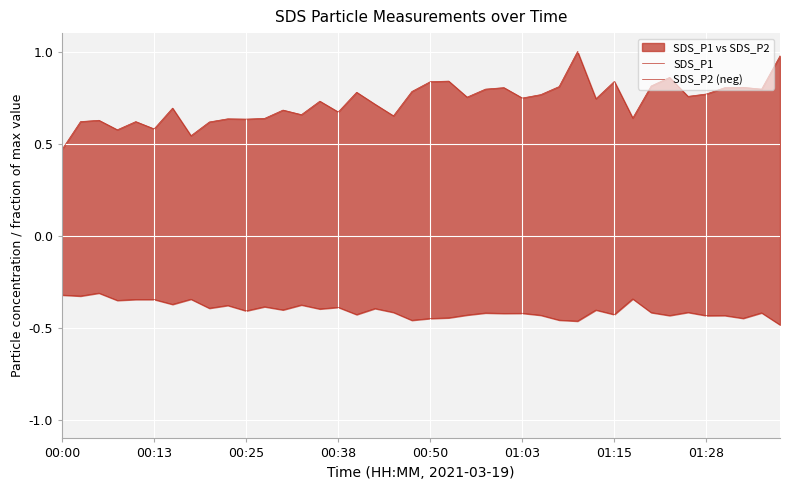

True or false: SDS_P1 has more than 2 interior local peaks.

True